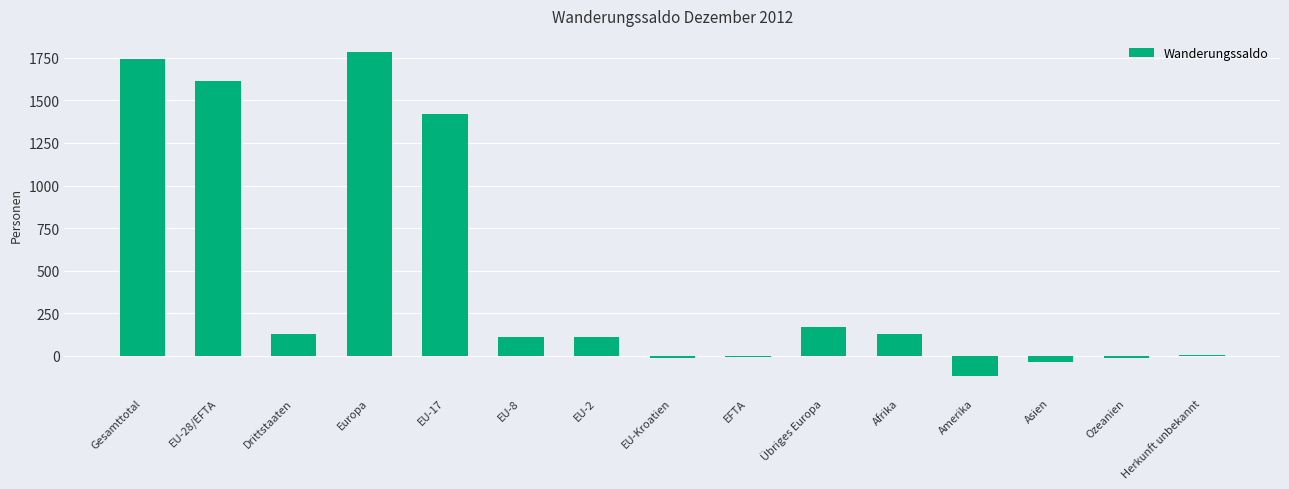

What is the greatest value displayed?

1784